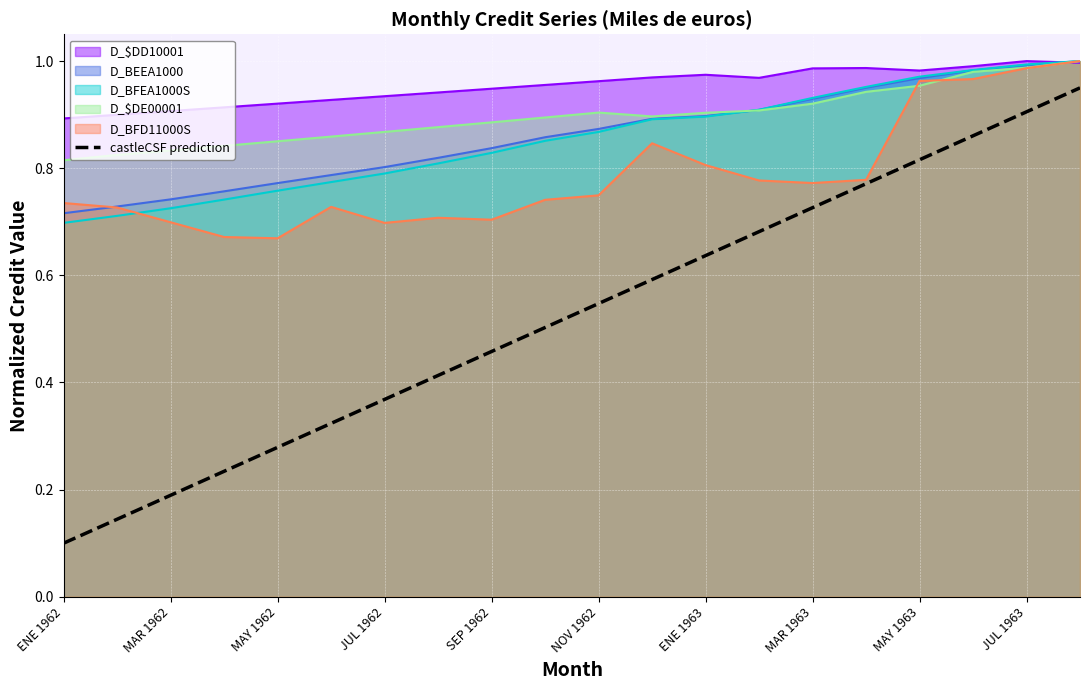

The D_BFD11000S series shows 0.2 at ENE 1962. True or false?

False